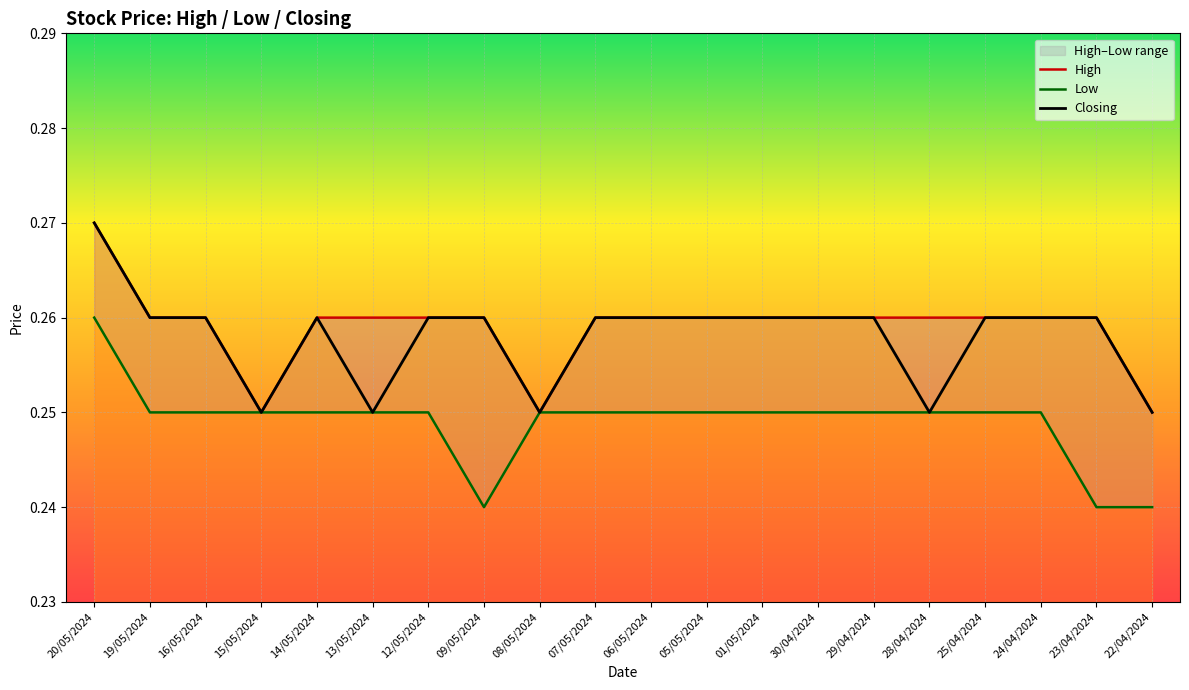

True or false: High and Closing intersect in this chart.

False